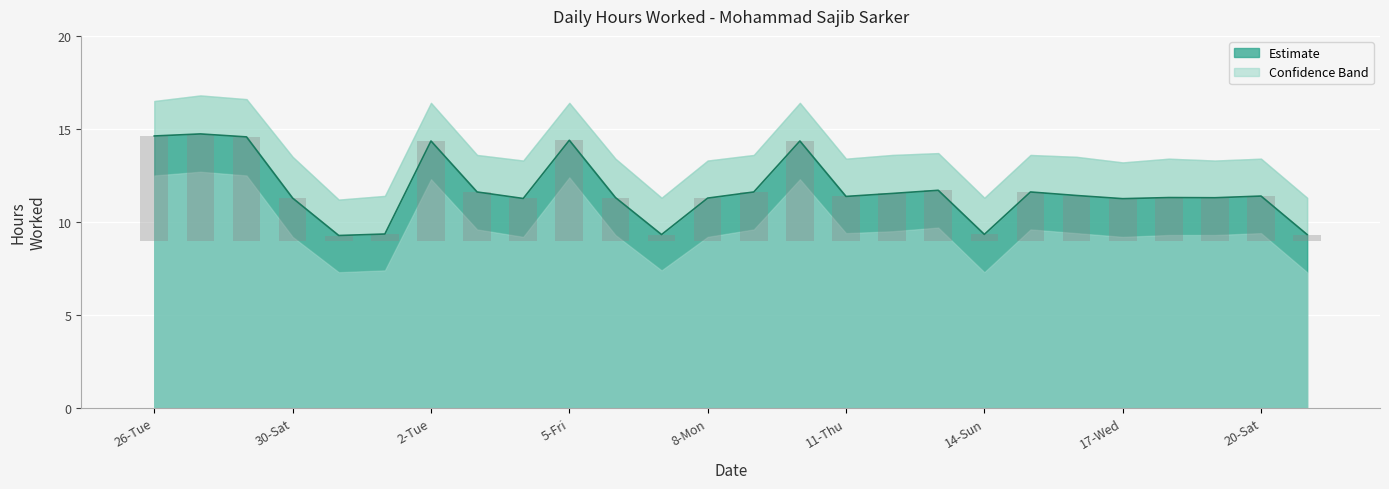

Reading left to right, list all the values displayed in this chart.

26-Tue=14.6	27-Wed=14.7	28-Thu=14.6	30-Sat=11.3	31-Sun=9.3	1-Mon=9.3	2-Tue=14.3	3-Wed=11.6	4-Thu=11.3	5-Fri=14.4	6-Sat=11.3	7-Sun=9.3	8-Mon=11.3	9-Tue=11.6	10-Wed=14.3	11-Thu=11.4	12-Fri=11.5	13-Sat=11.7	14-Sun=9.3	15-Mon=11.6	16-Tue=11.4	17-Wed=11.2	18-Thu=11.3	19-Fri=11.3	20-Sat=11.4	21-Sun=9.3